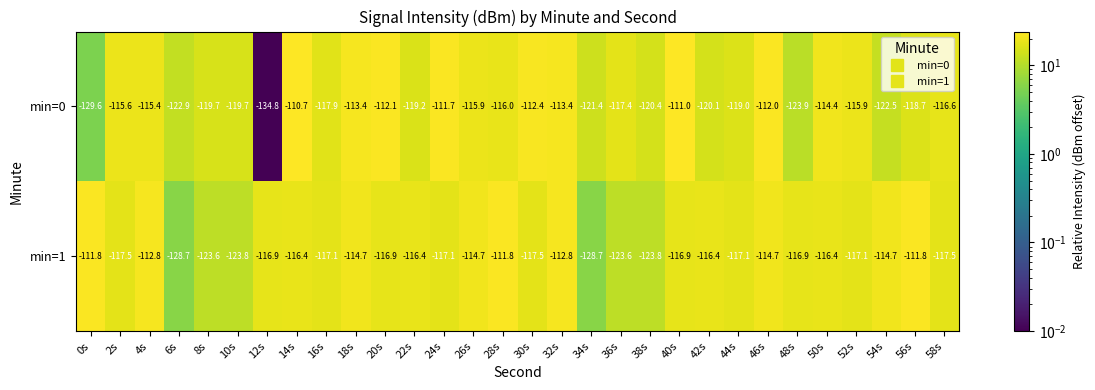

Where is min=0 nearest to the value -122?

54s